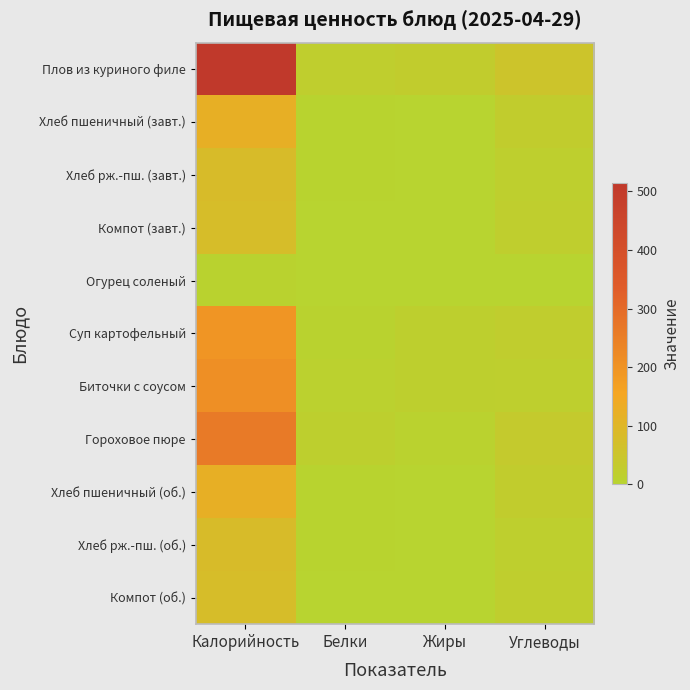

Reading left to right, transcribe all the data shown in this chart.

Плов из куриного филе: Калорийность=515.3	Белки=18.3	Жиры=24.9	Углеводы=54.3
Хлеб пшеничный (завт.): Калорийность=121.2	Белки=3.9	Жиры=0.3	Углеводы=25.7
Хлеб рж.-пш. (завт.): Калорийность=81.6	Белки=2.6	Жиры=0.3	Углеводы=17.0
Компот (завт.): Калорийность=77.4	Белки=0.0	Жиры=0.0	Углеводы=19.4
Огурец соленый: Калорийность=5.2	Белки=0.3	Жиры=0.0	Углеводы=0.7
Суп картофельный: Калорийность=196.8	Белки=5.0	Жиры=15.1	Углеводы=22.2
Биточки с соусом: Калорийность=210.8	Белки=8.6	Жиры=15.8	Углеводы=17.5
Гороховое пюре: Калорийность=261.1	Белки=15.9	Жиры=7.2	Углеводы=33.2
Хлеб пшеничный (об.): Калорийность=121.7	Белки=3.9	Жиры=0.3	Углеводы=25.8
Хлеб рж.-пш. (об.): Калорийность=81.6	Белки=2.6	Жиры=0.3	Углеводы=17.0
Компот (об.): Калорийность=77.4	Белки=0.0	Жиры=0.0	Углеводы=19.4